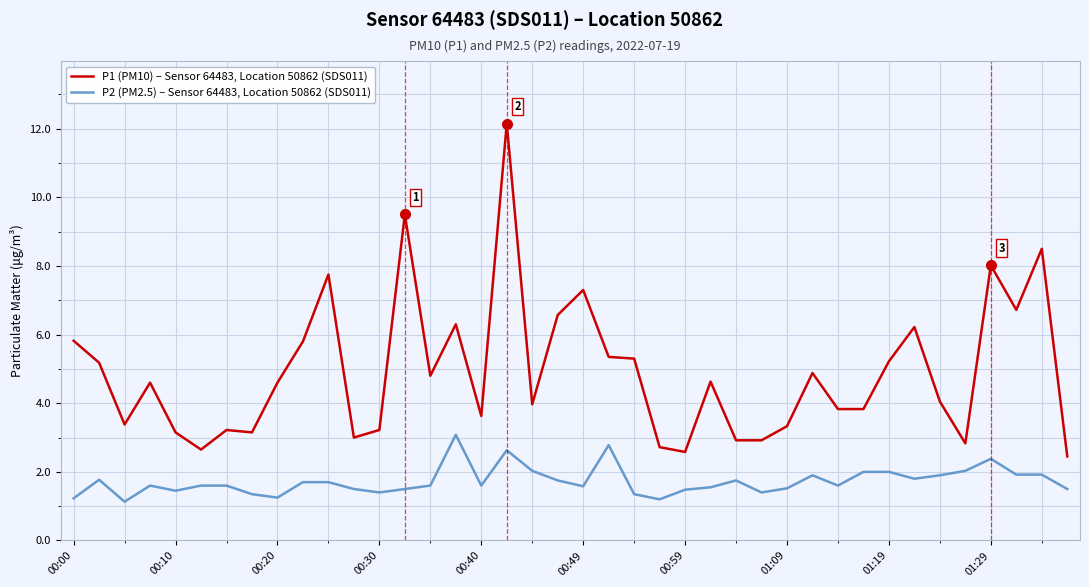

What is the highest value of the P2 (PM2.5) – Sensor 64483, Location 50862 (SDS011) series?

3.1